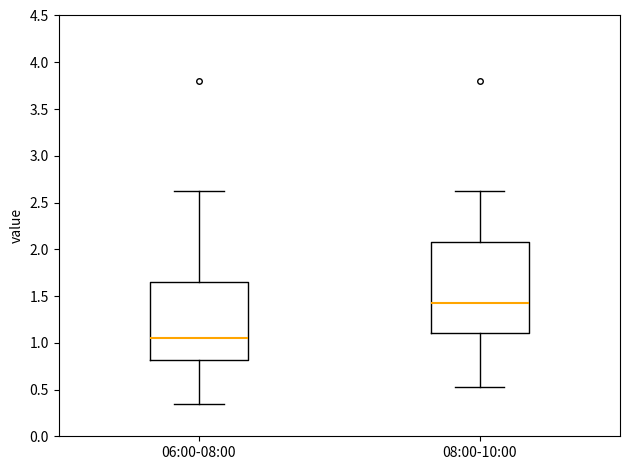

Reading left to right, read every box against the y-axis: the position of its median line, the range the box covers, and the ends of its whiskers. The values are not printed on the chart, so give them approximately, as read against the axis.

06:00-08:00: median 1.05, box 0.80 to 1.65, whiskers 0.35 to 2.60
08:00-10:00: median 1.45, box 1.10 to 2.10, whiskers 0.55 to 2.60